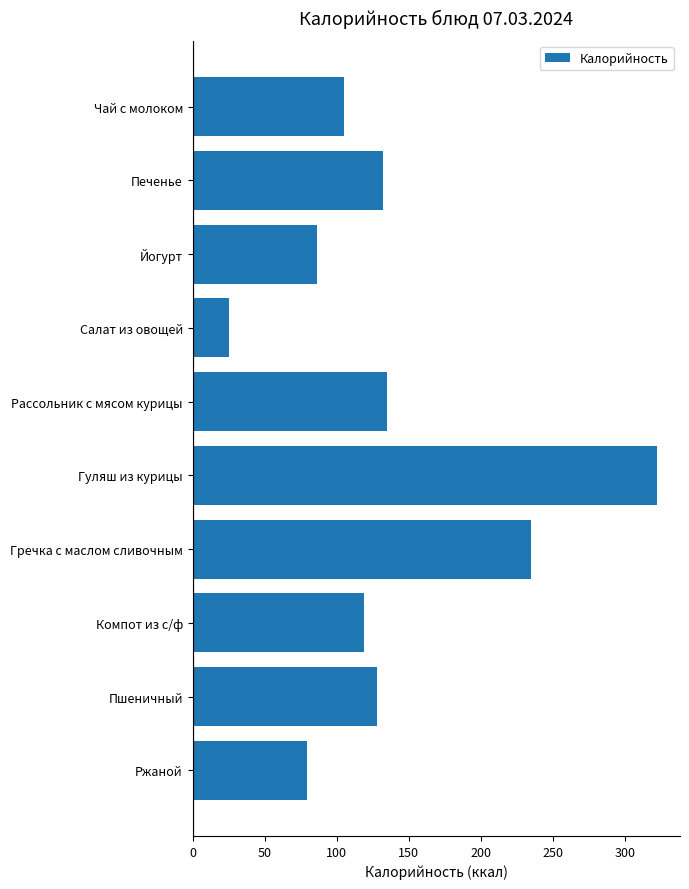

Where is the data nearest to the value 173?

Рассольник с мясом курицы